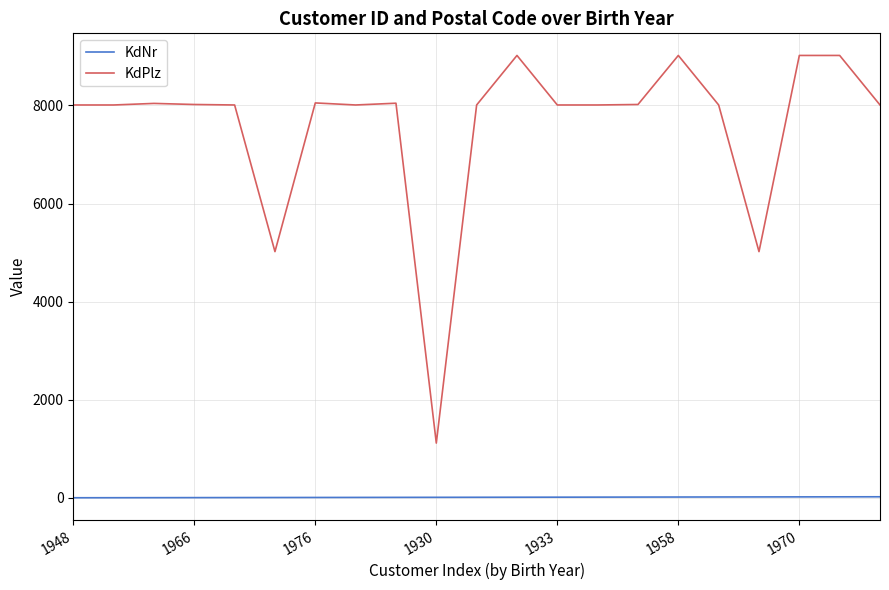

List the series in order of their peak value, highest first.

KdPlz, KdNr